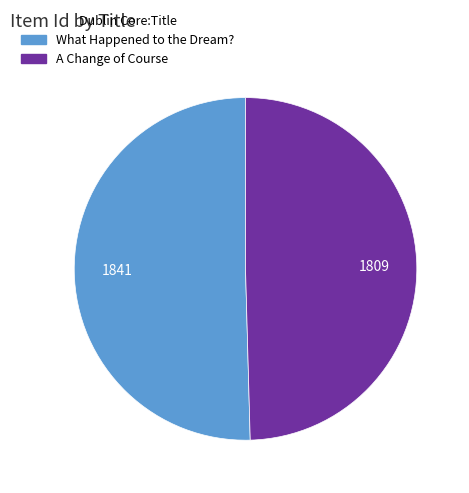

True or false: A Change of Course accounts for 41% of the total.

False